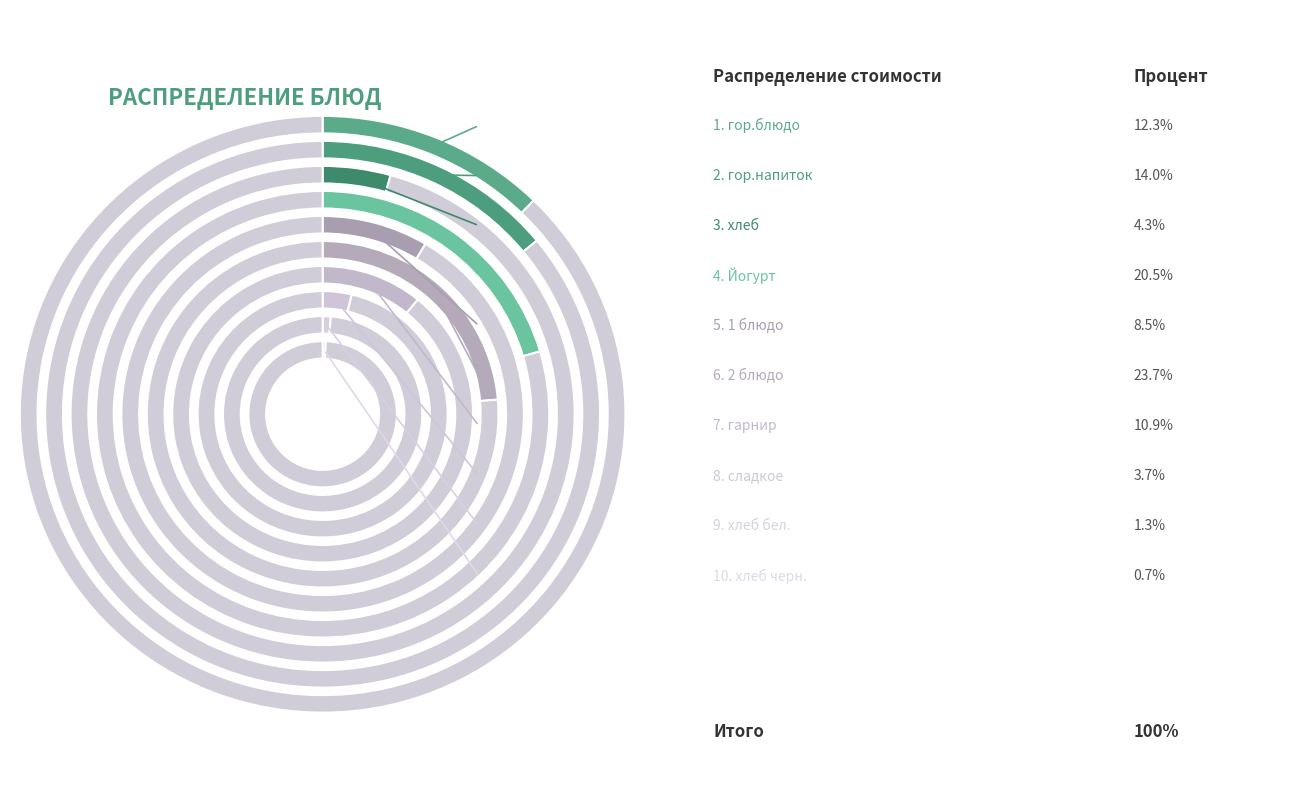

Rank the categories by value from highest to lowest.

2 блюдо, Йогурт, гор.напиток, гор.блюдо, гарнир, 1 блюдо, хлеб, сладкое, хлеб бел., хлеб черн.